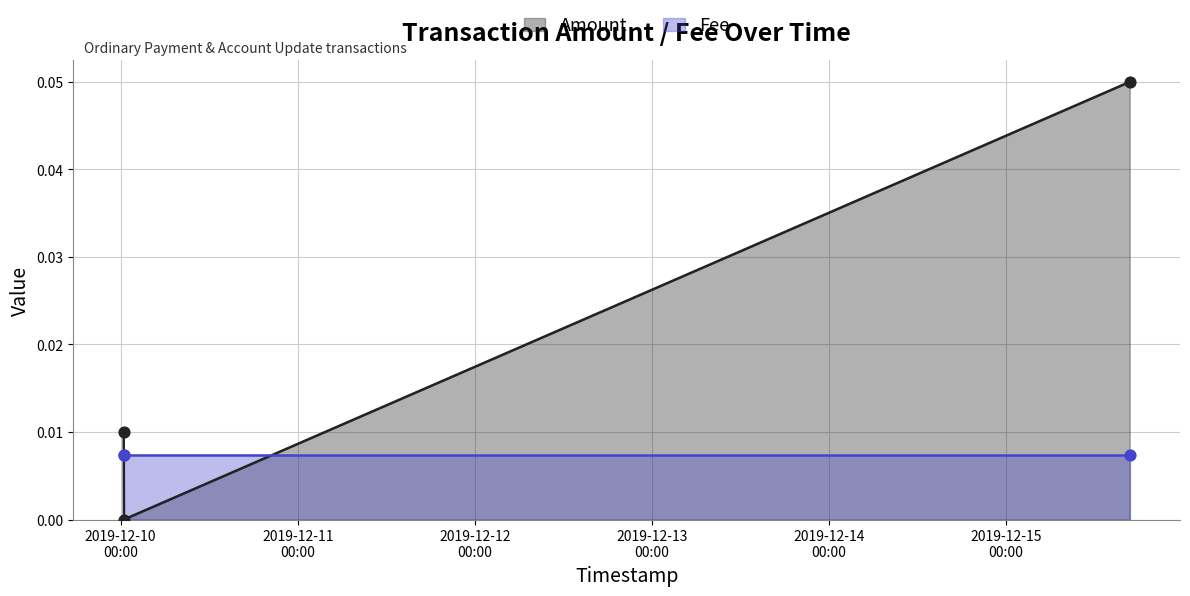

Is the value of Fee at 2019-12-15 16:44:49 greater than the value of Amount at 2019-12-10 00:24:40?

No